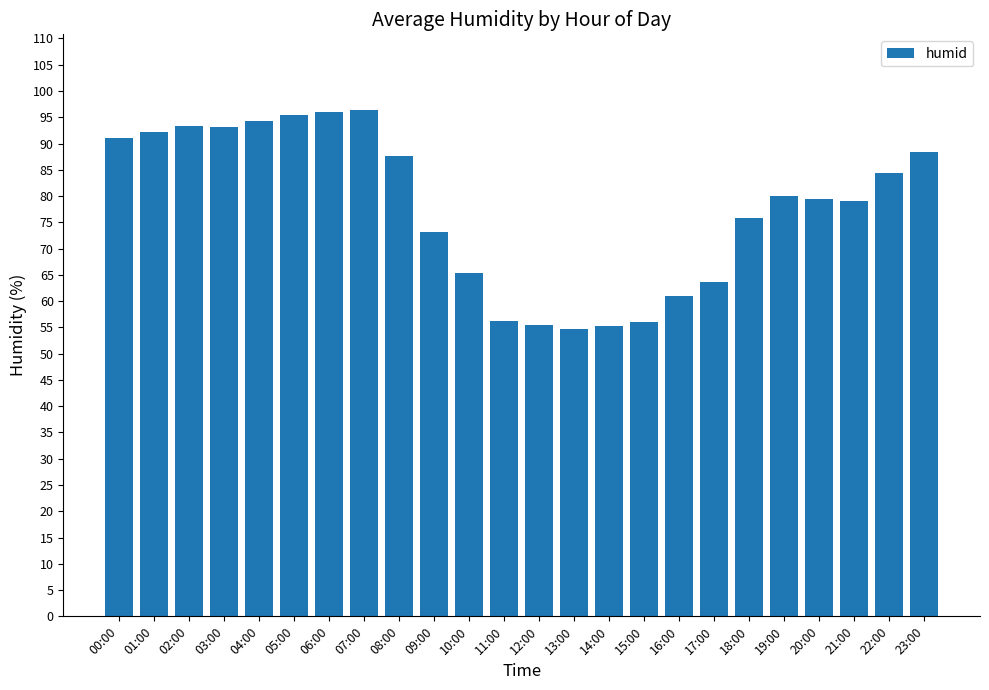

Approximately how many times larger is the value at 07:00 compared to 19:00?

1.2